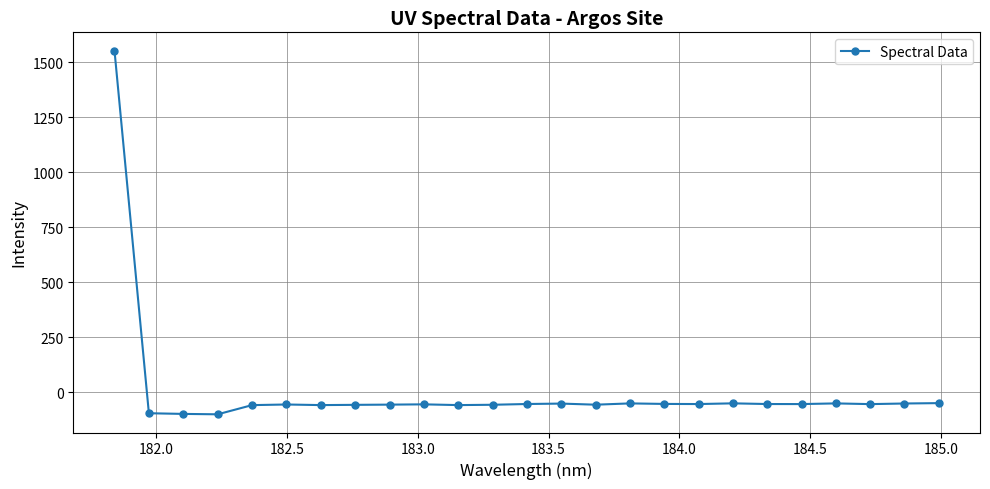

What is the smallest value displayed?

-101.3